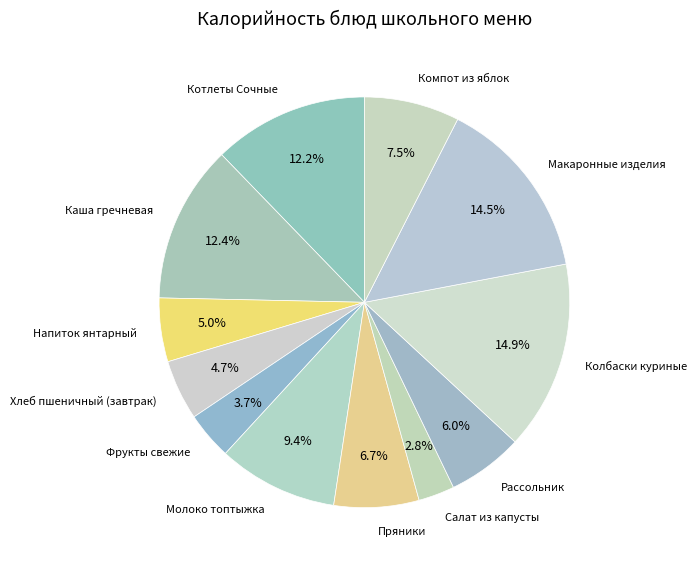

How many segments does this pie chart have?

12